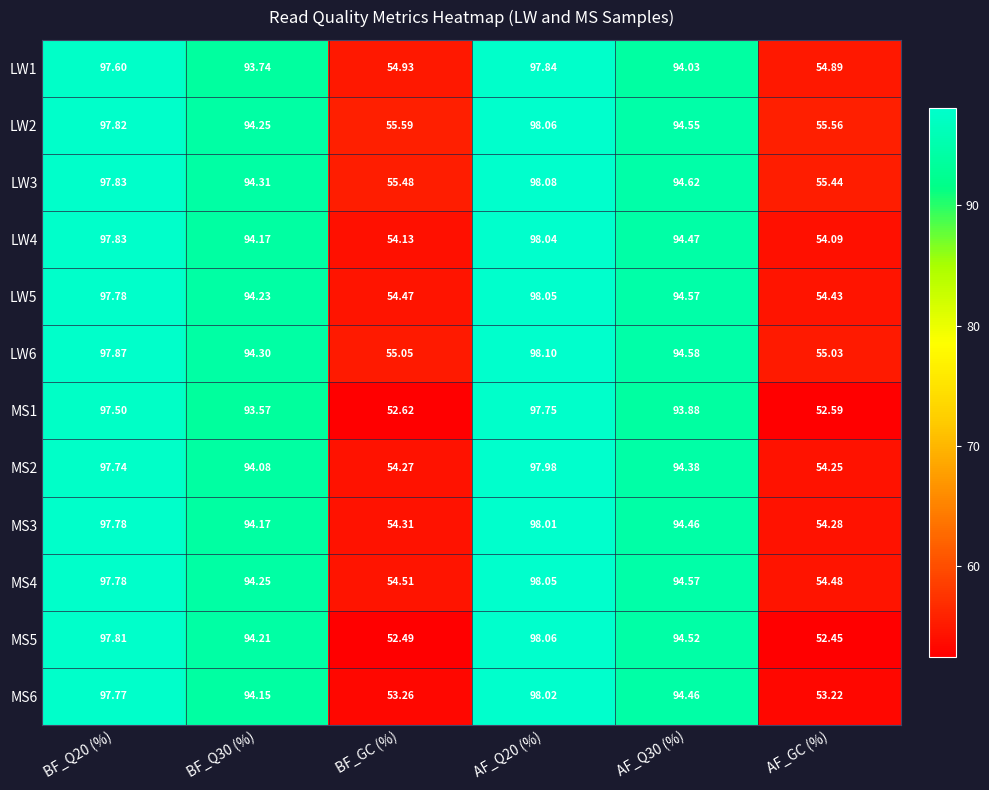

Which category has the lowest value across all series?

AF_GC (%)